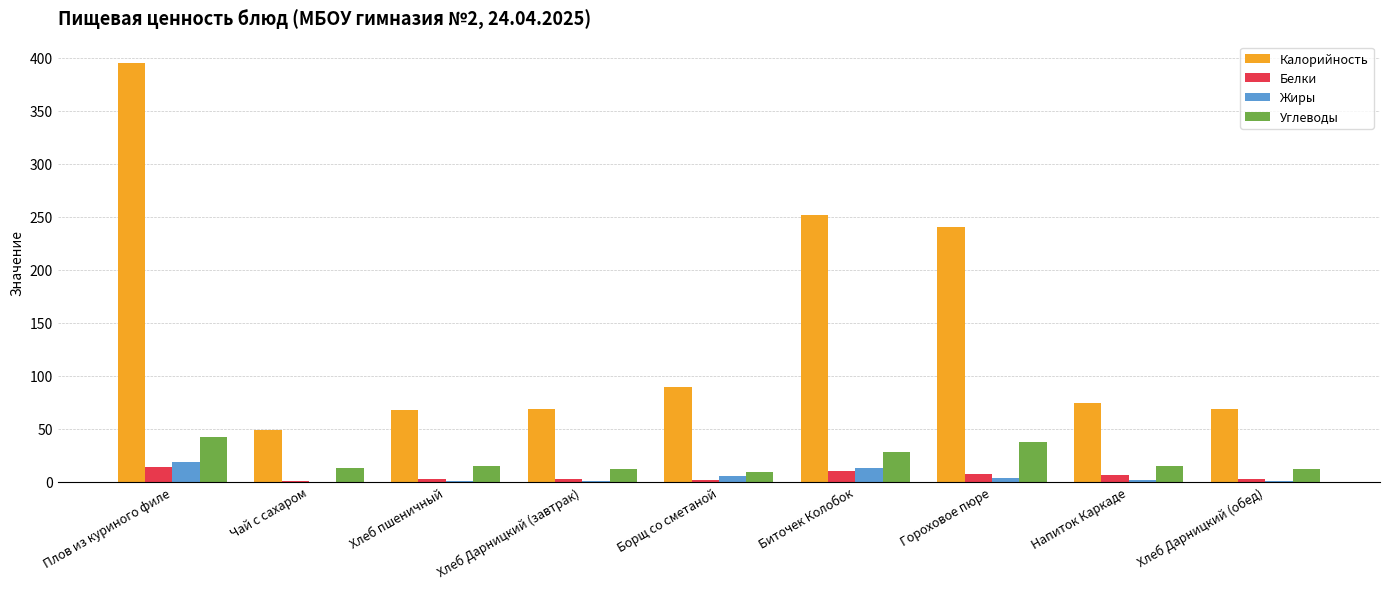

Is it true that Калорийность equals 25.7 at Напиток Каркаде?

False